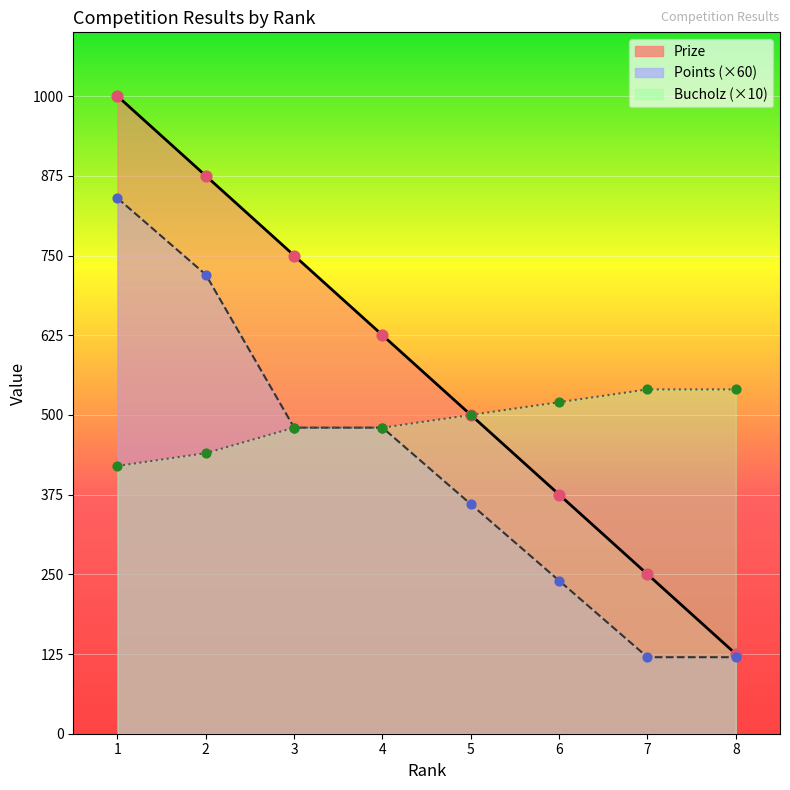

At which category is the sum across all series the highest?

1